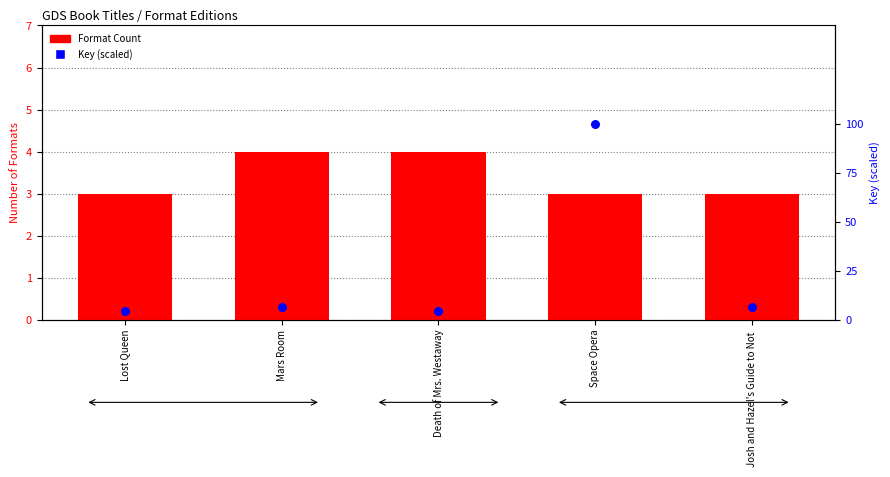

At which category is the sum across all series the highest?

Space Opera